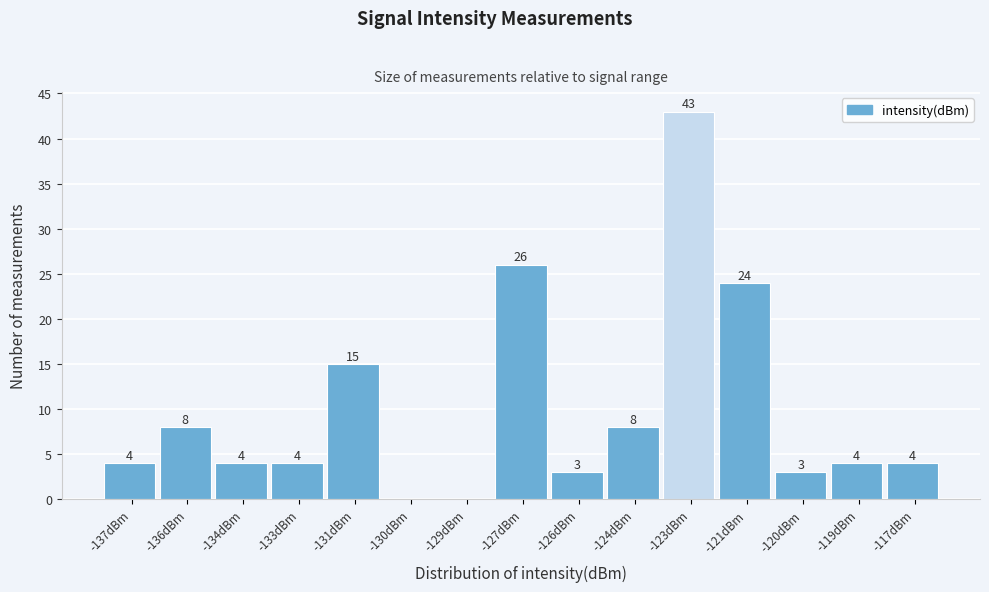

Reading right to left, extract all data points from this chart.

-117dBm=4	-119dBm=4	-120dBm=3	-121dBm=24	-123dBm=43	-124dBm=8	-126dBm=3	-127dBm=26	-129dBm=0	-130dBm=0	-131dBm=15	-133dBm=4	-134dBm=4	-136dBm=8	-137dBm=4